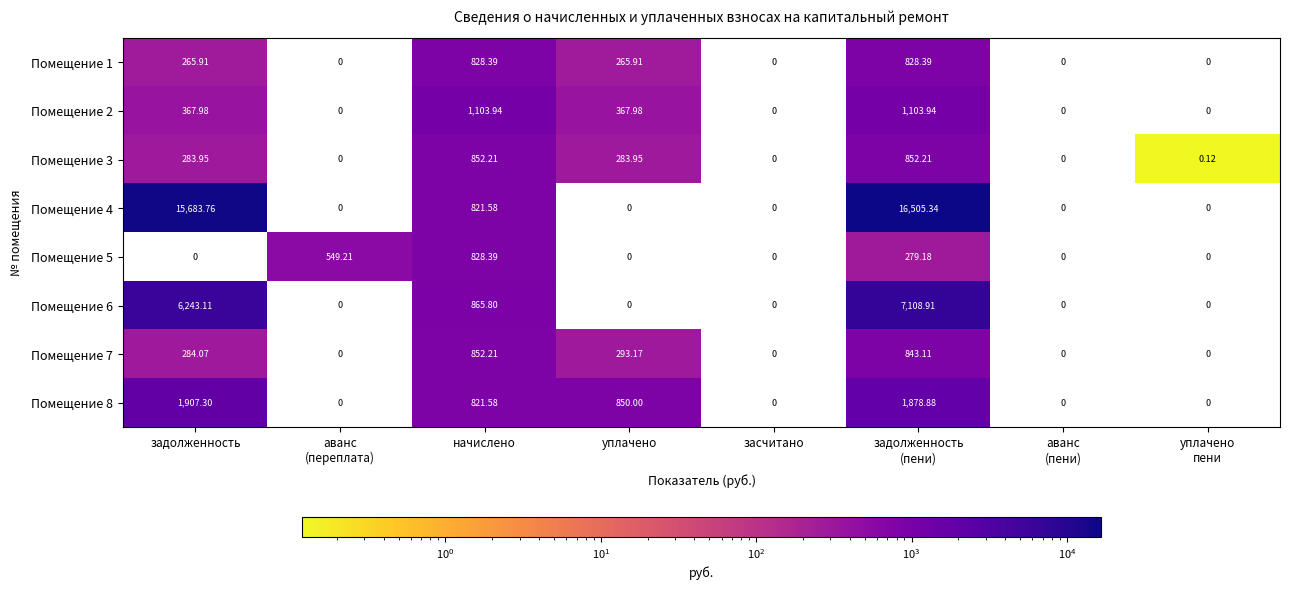

Where does the Помещение 1 series first go above 265?

задолженность